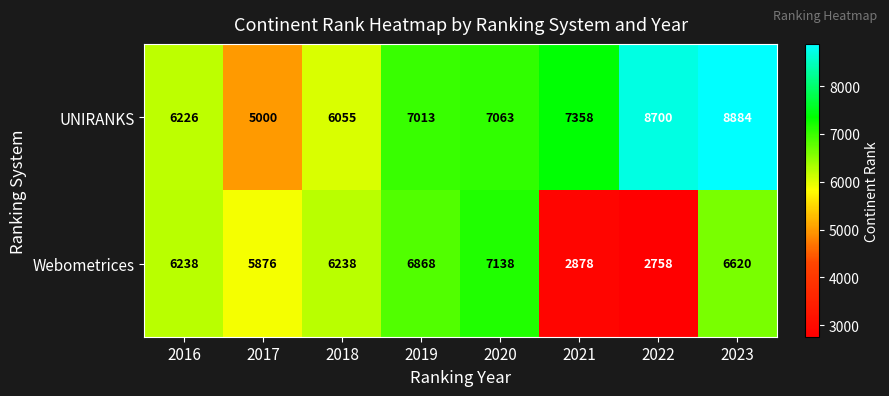

What is the sum of all UNIRANKS values?

56299